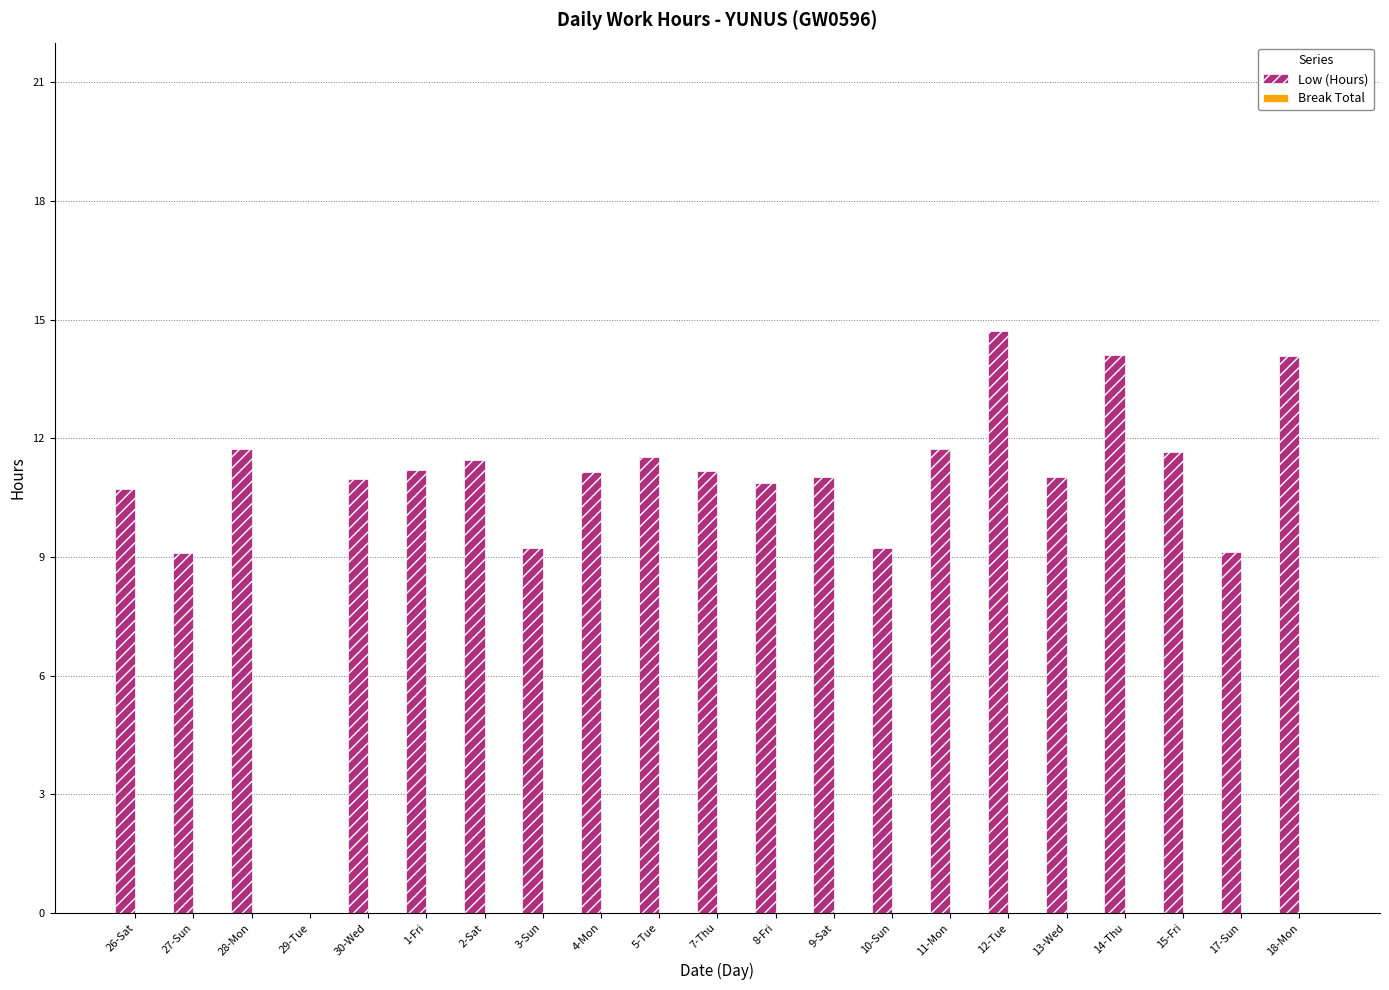

What is the maximum value shown in the chart?

14.7